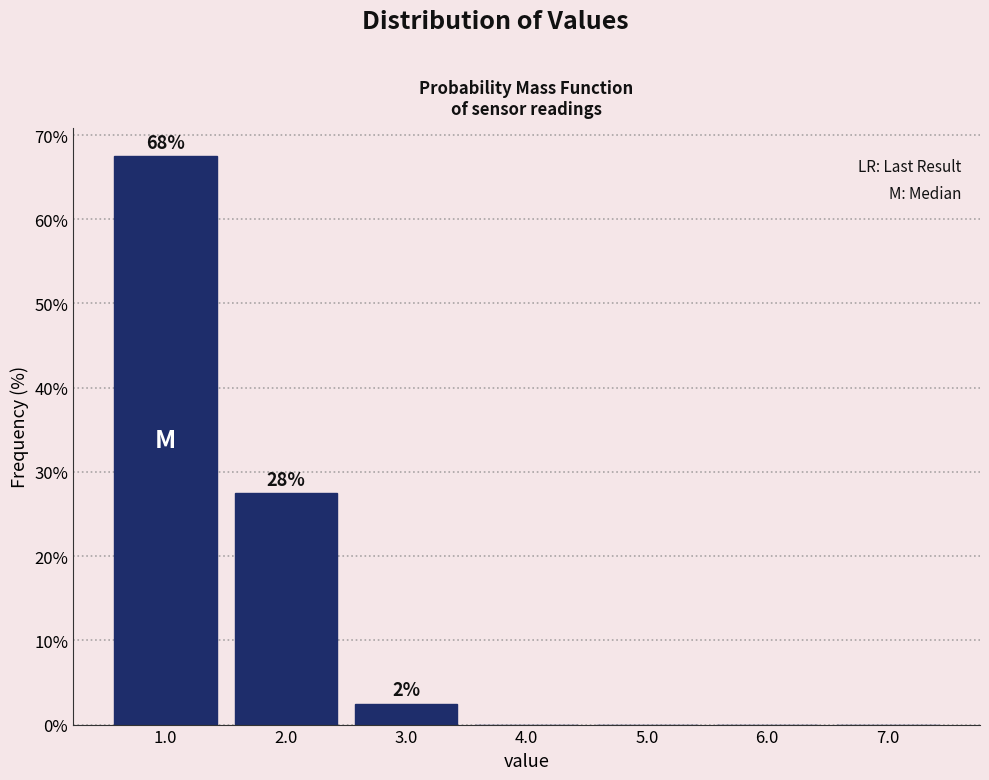

Which range on the x-axis has the tallest bar?

0.5 to 1.5